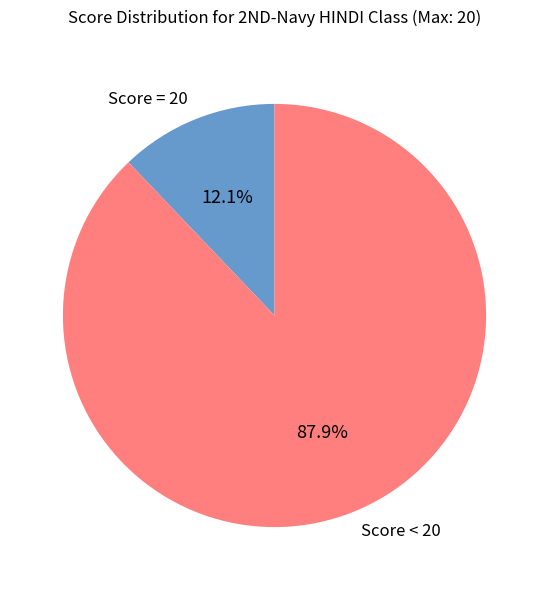

Combined, what portion of the pie is Score < 20 and Score = 20?

100.0%